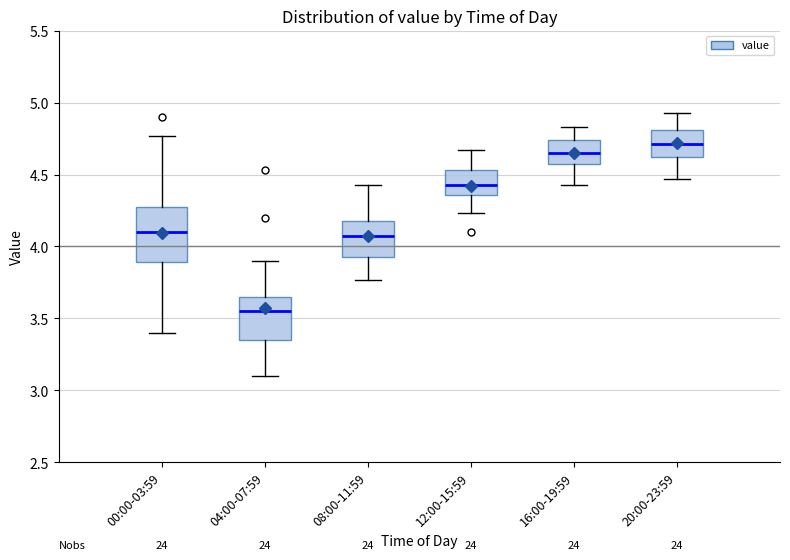

Comparing the boxes themselves (not the whiskers), which one is the tallest?

00:00-03:59